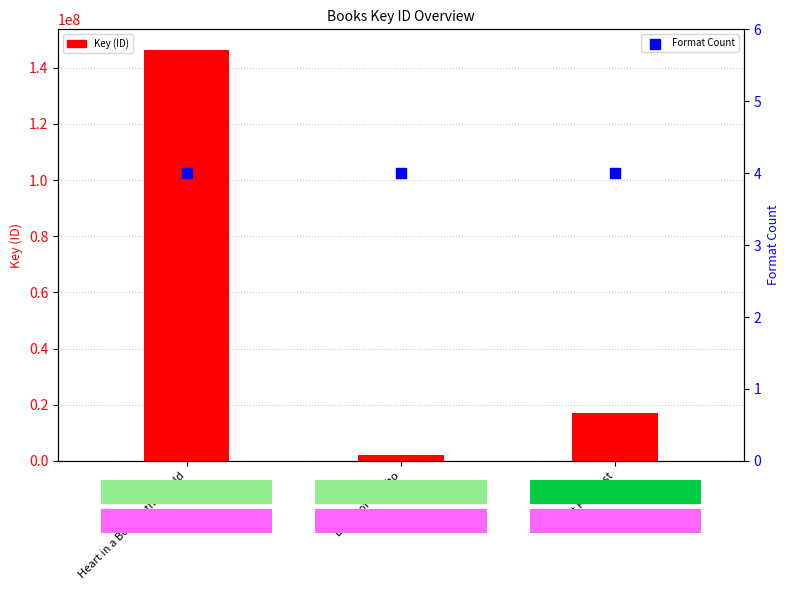

At which category is the sum across all series the highest?

Heart in a Body in the World